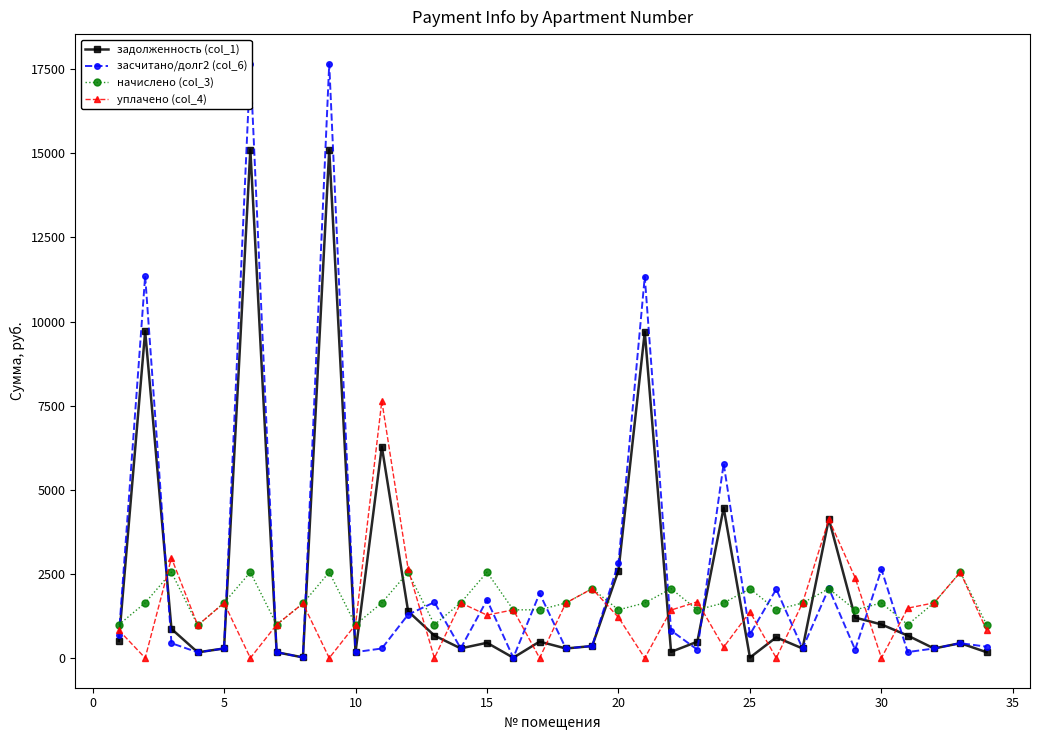

List the series in order of their overall mean, lowest first.

уплачено (col_4), начислено (col_3), задолженность (col_1), засчитано/долг2 (col_6)